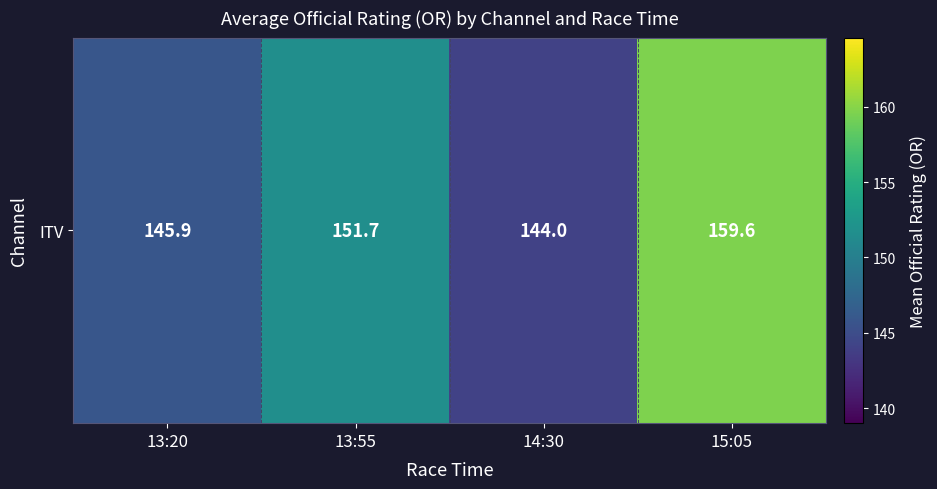

Reading left to right, transcribe all the data shown in this chart.

145.9	151.7	144.0	159.6